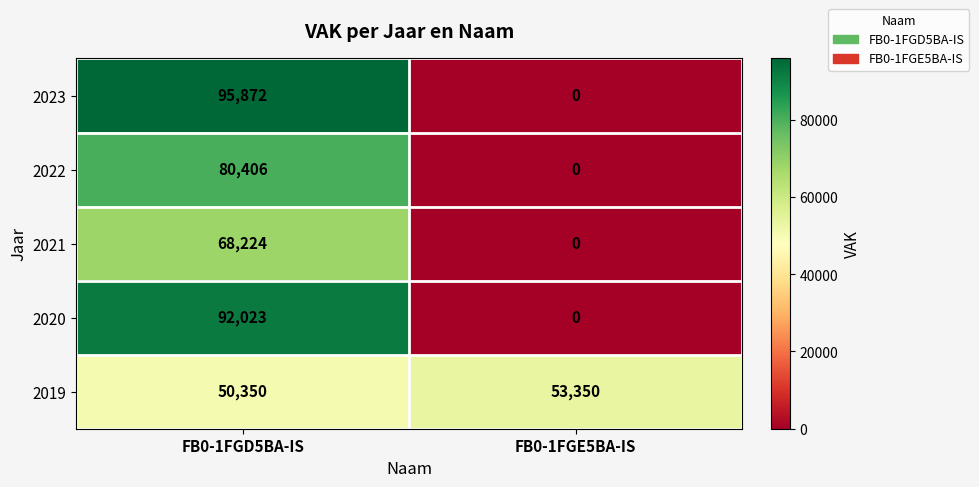

Which series has the widest spread of values?

2023